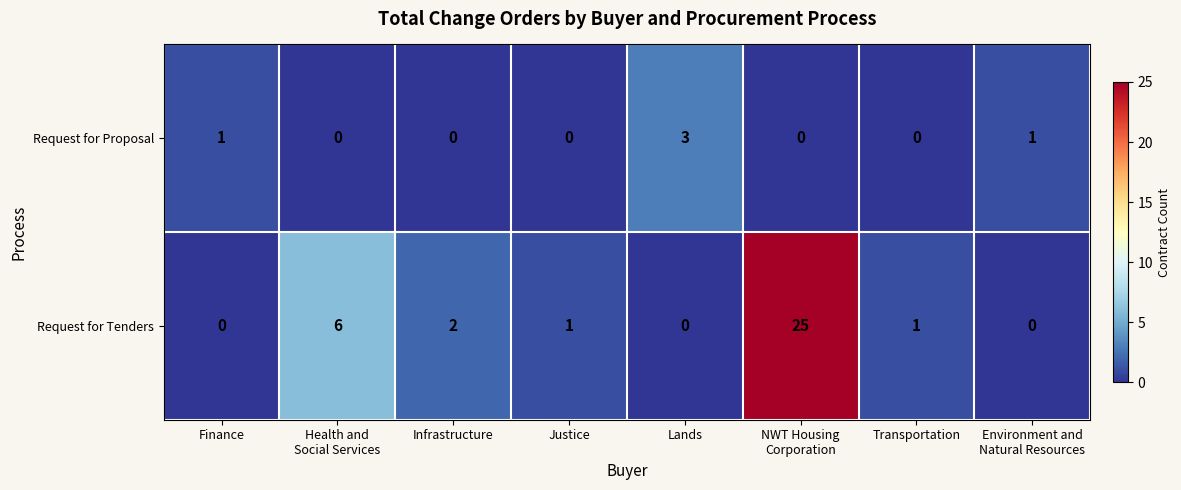

Count the number of data series in this chart.

2